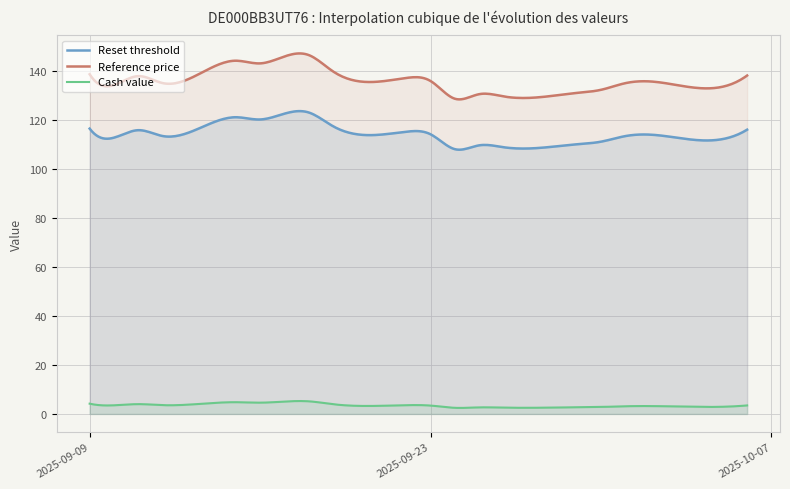

How many lines are shown in the chart?

3